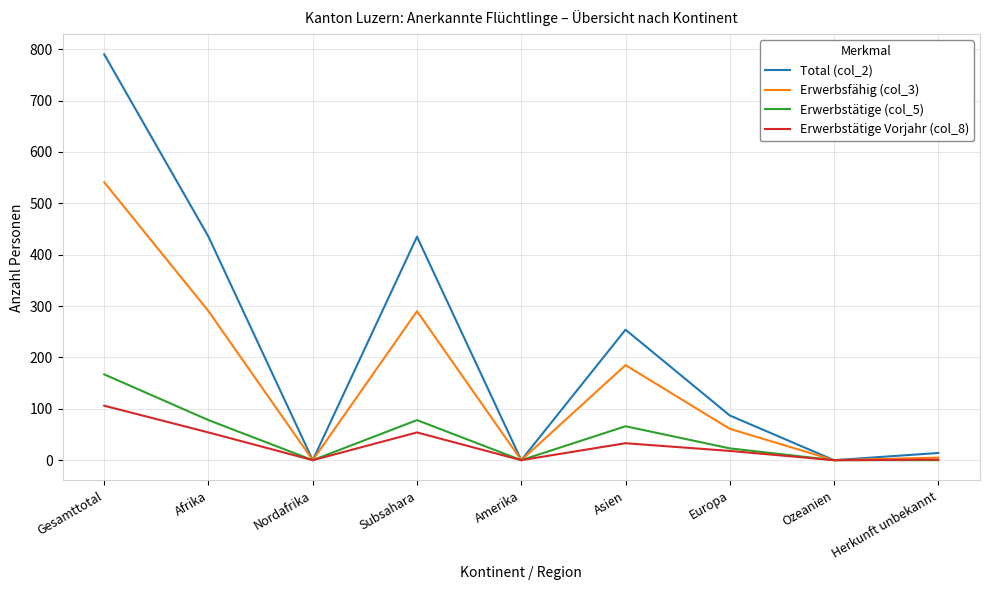

At which label does Total (col_2) reach its peak?

Gesamttotal